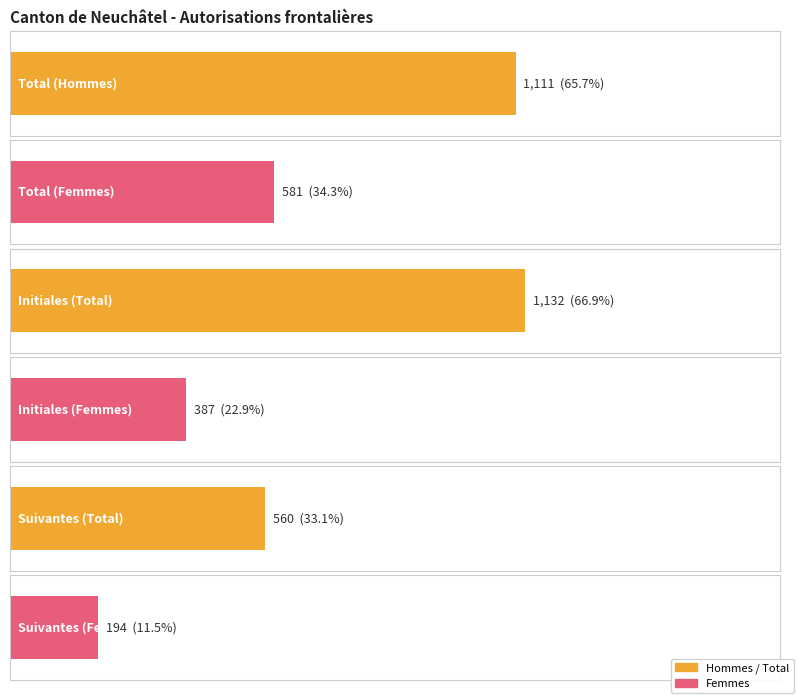

What is the value of the Autorisations suivantes délivrées bar at the 1st from the left?

560